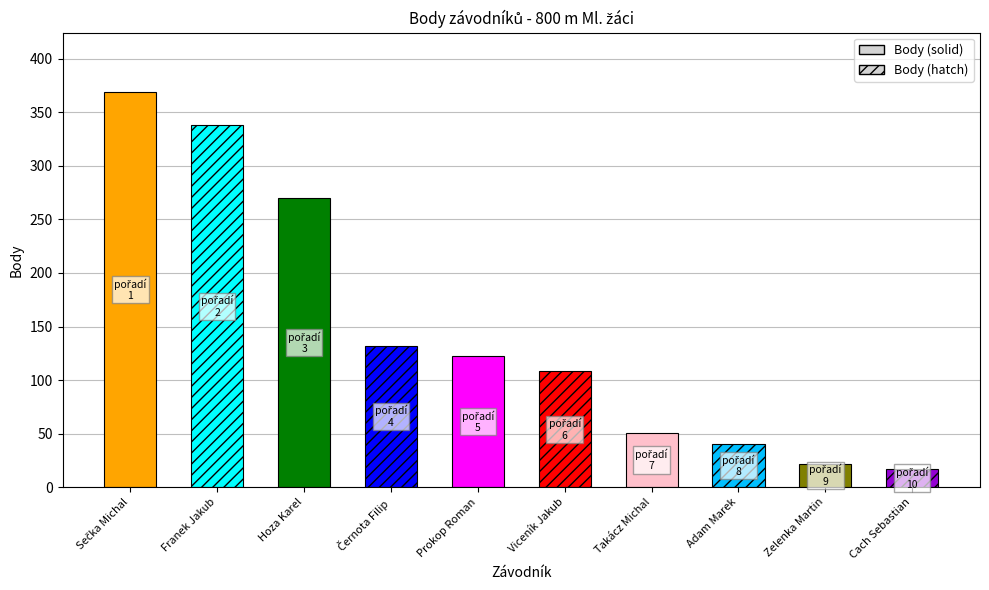

The value at Adam Marek is 52. True or false?

False